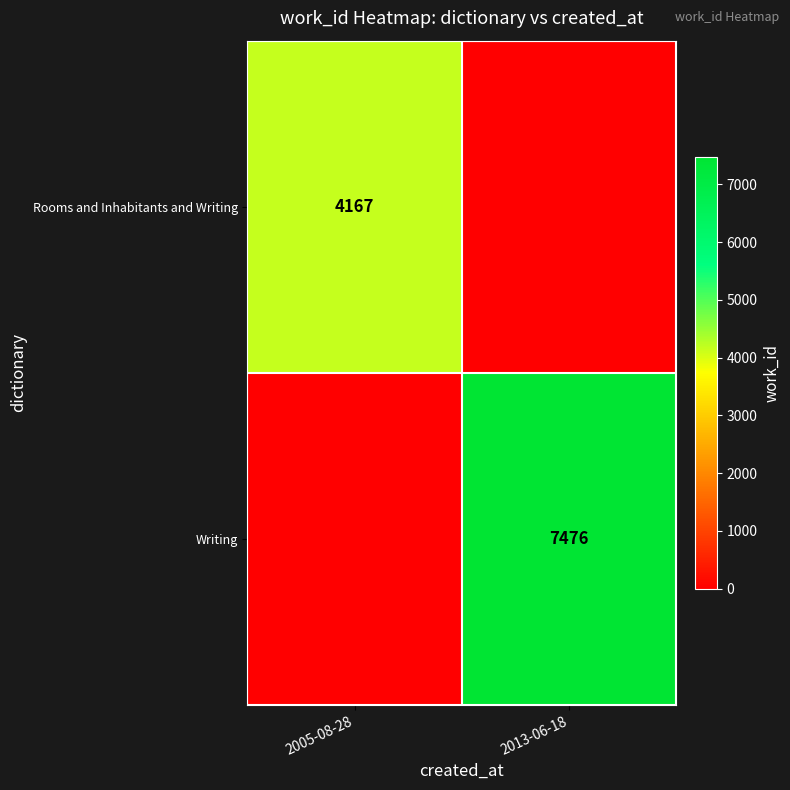

Is it true that Rooms and Inhabitants and Writing equals 4167 at 2005-08-28?

True